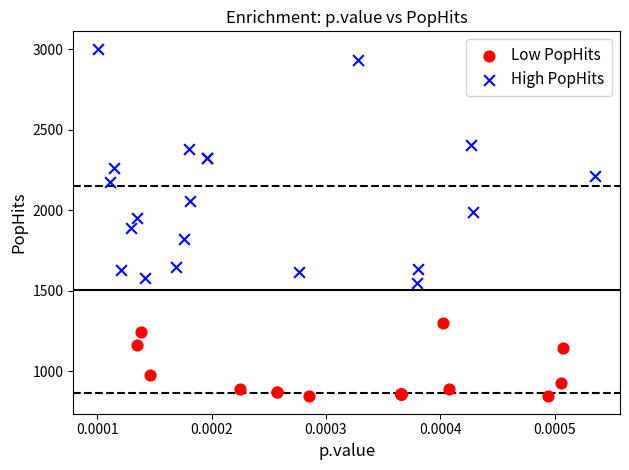

Which series has the largest Y range (max minus min)?

High PopHits